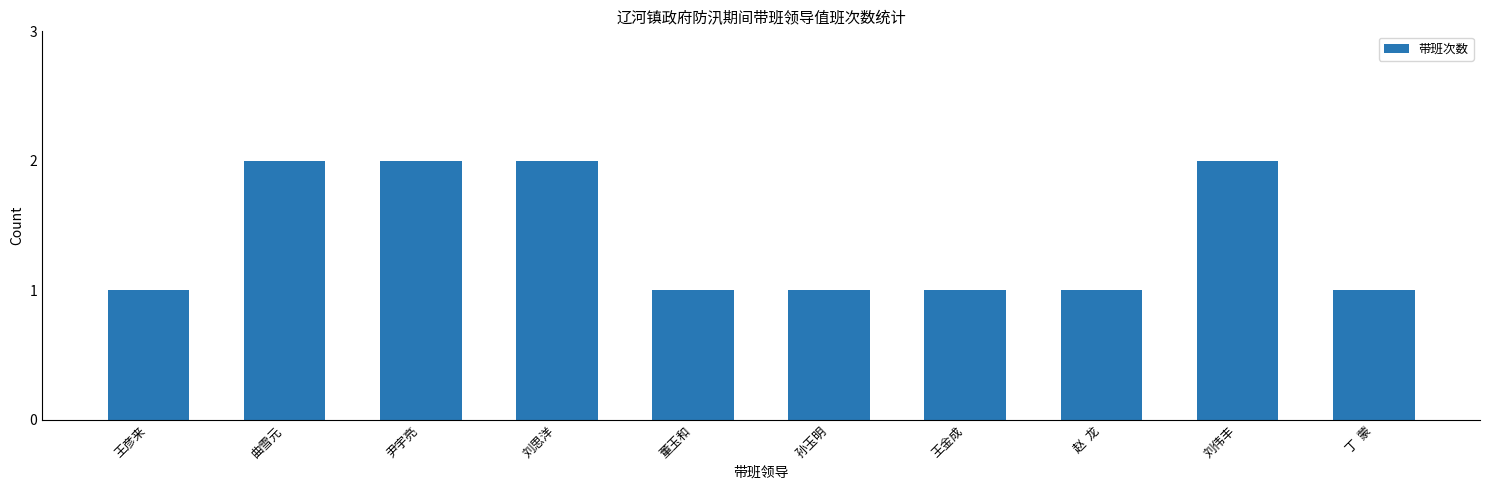

Approximately how many times larger is the value at 孙玉明 compared to 王彦来?

1.0